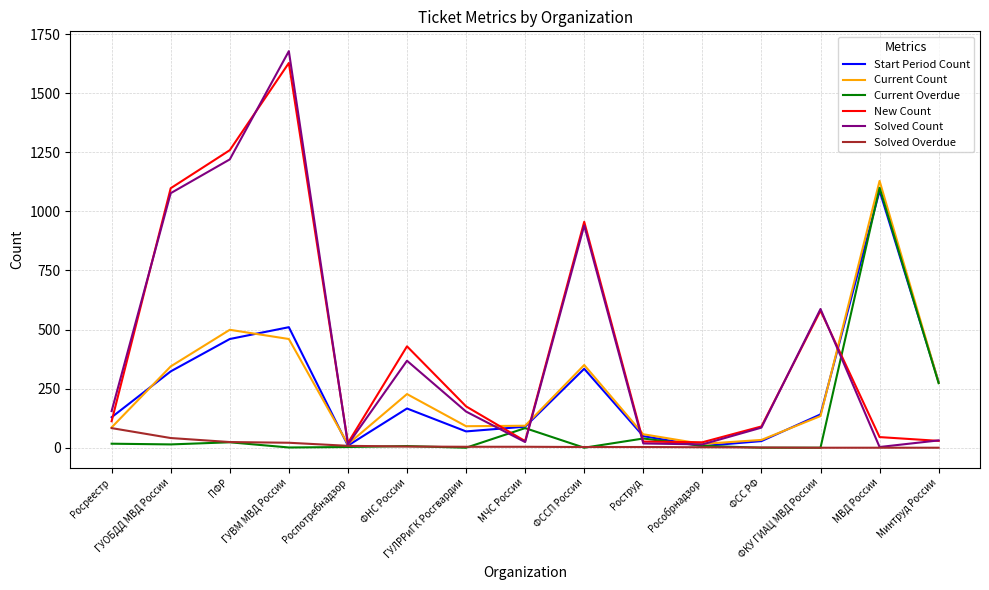

How many distinct data groups are displayed?

6